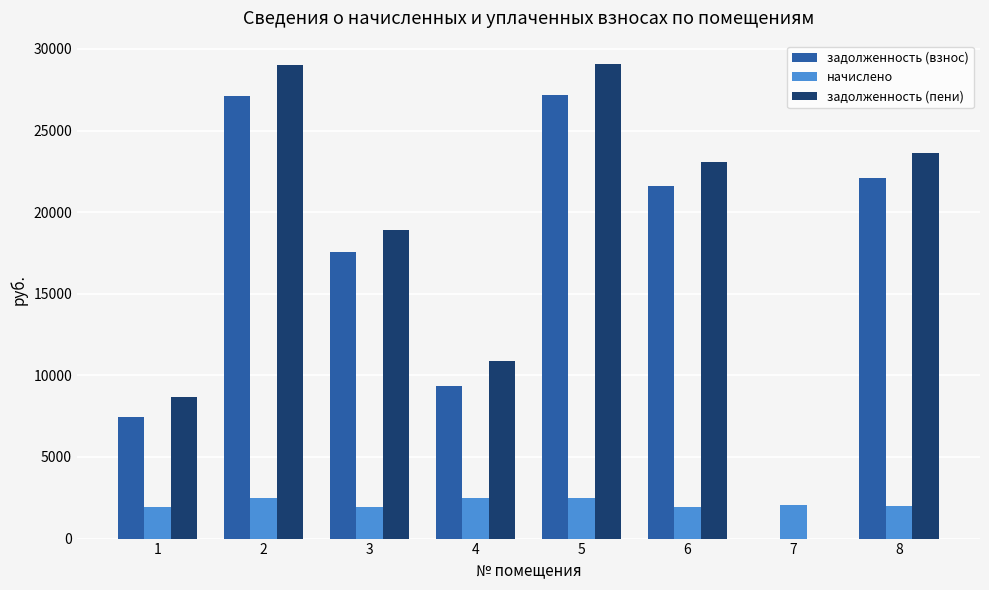

Is the value of задолженность (взнос) at 1 greater than the value of начислено at 3?

Yes